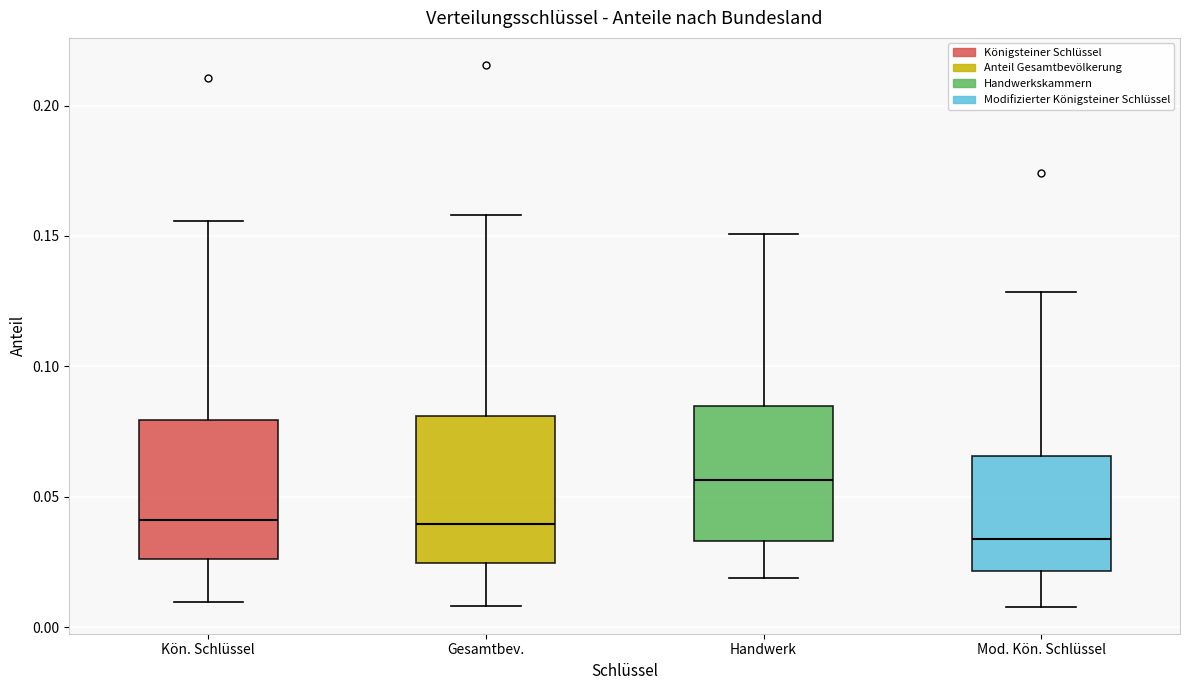

Which box has the lowest median line?

Mod. Kön. Schlüssel